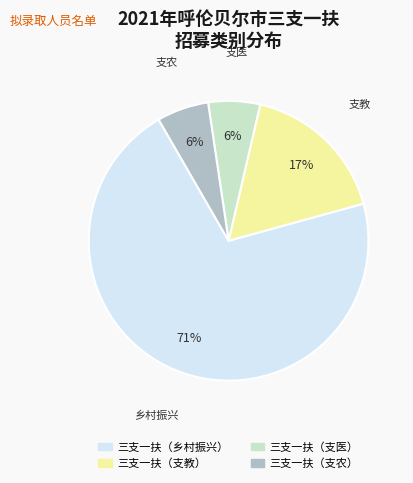

Which category accounts for the majority?

三支一扶（乡村振兴）